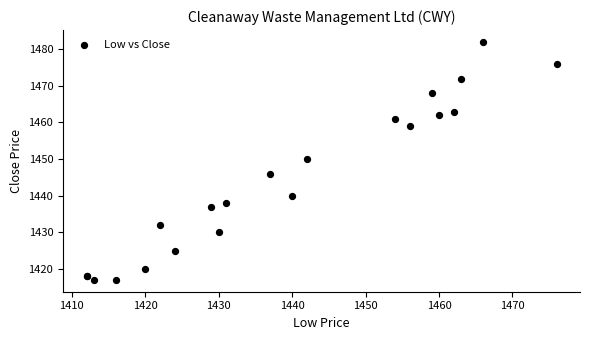

What Y value in the scatter plot is closest to 1449?

1450